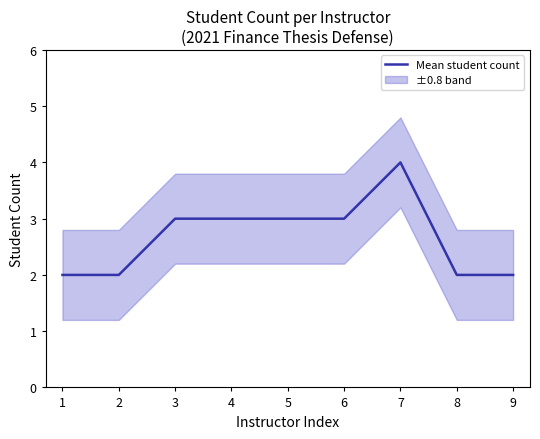

Rank the categories by value from lowest to highest.

1, 2, 8, 9, 3, 4, 5, 6, 7